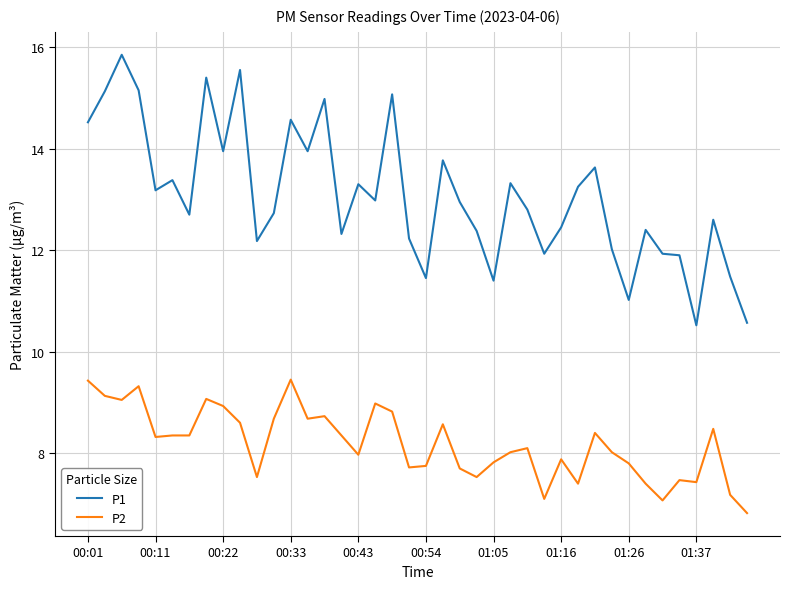

Is this an area chart (filled region under the line)?

No